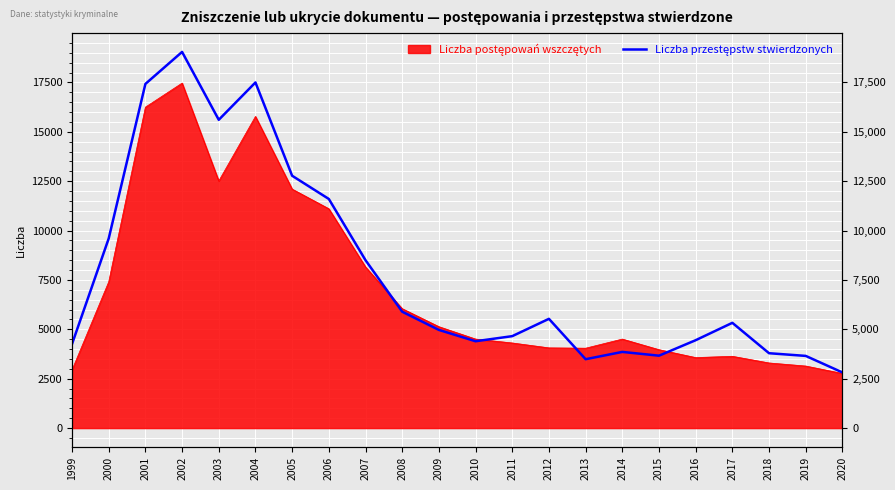

What is the difference between the second highest and second lowest values?

14012